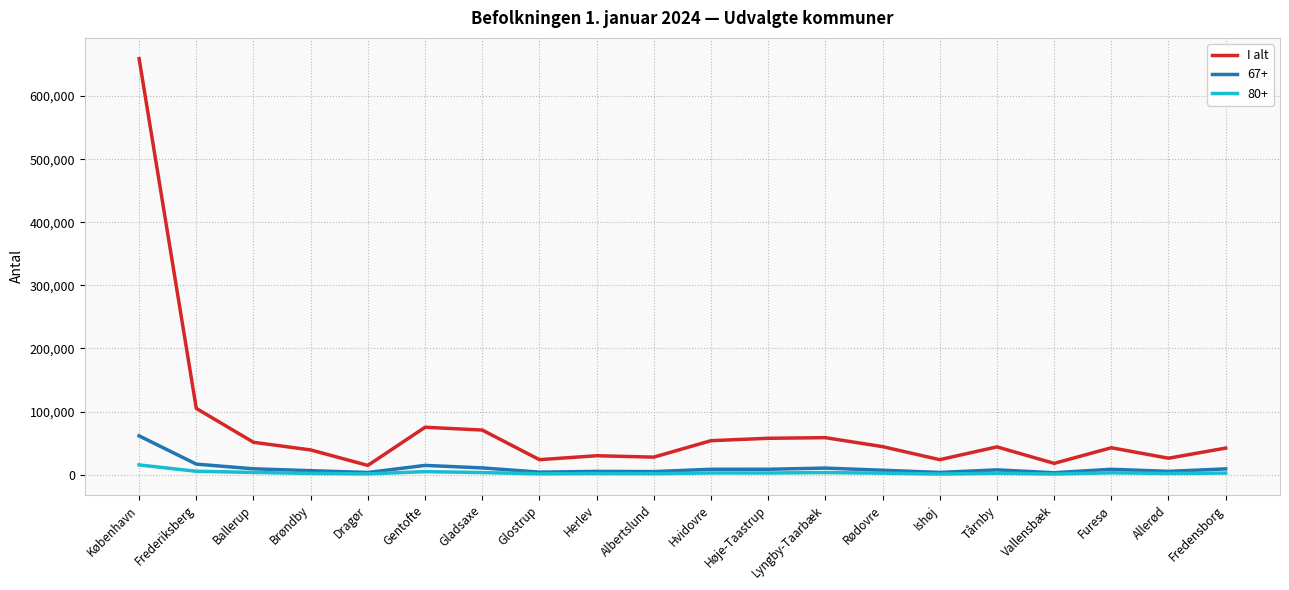

List the series in order of their peak value, highest first.

I alt, 67+, 80+